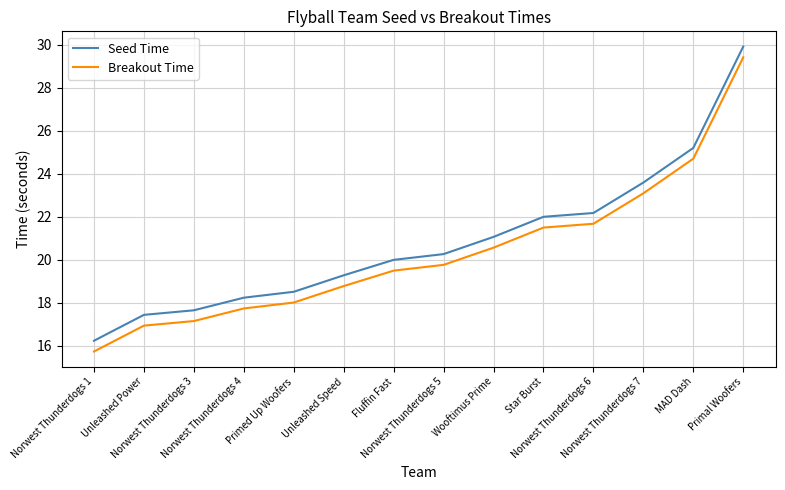

Which series has the largest total across all categories?

Seed Time